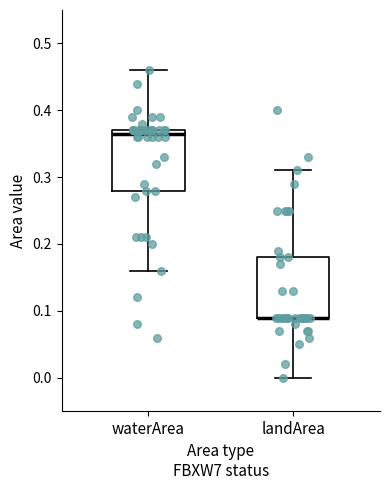

Reading left to right, read every box against the y-axis: the position of its median line, the range the box covers, and the ends of its whiskers. The values are not printed on the chart, so give them approximately, as read against the axis.

waterArea: median 0.37 (just below the box's upper edge), box 0.28 to 0.37, whiskers 0.16 to 0.46
landArea: median 0.09 (drawn on the box's lower edge), box 0.09 to 0.18, whiskers 0.00 to 0.31